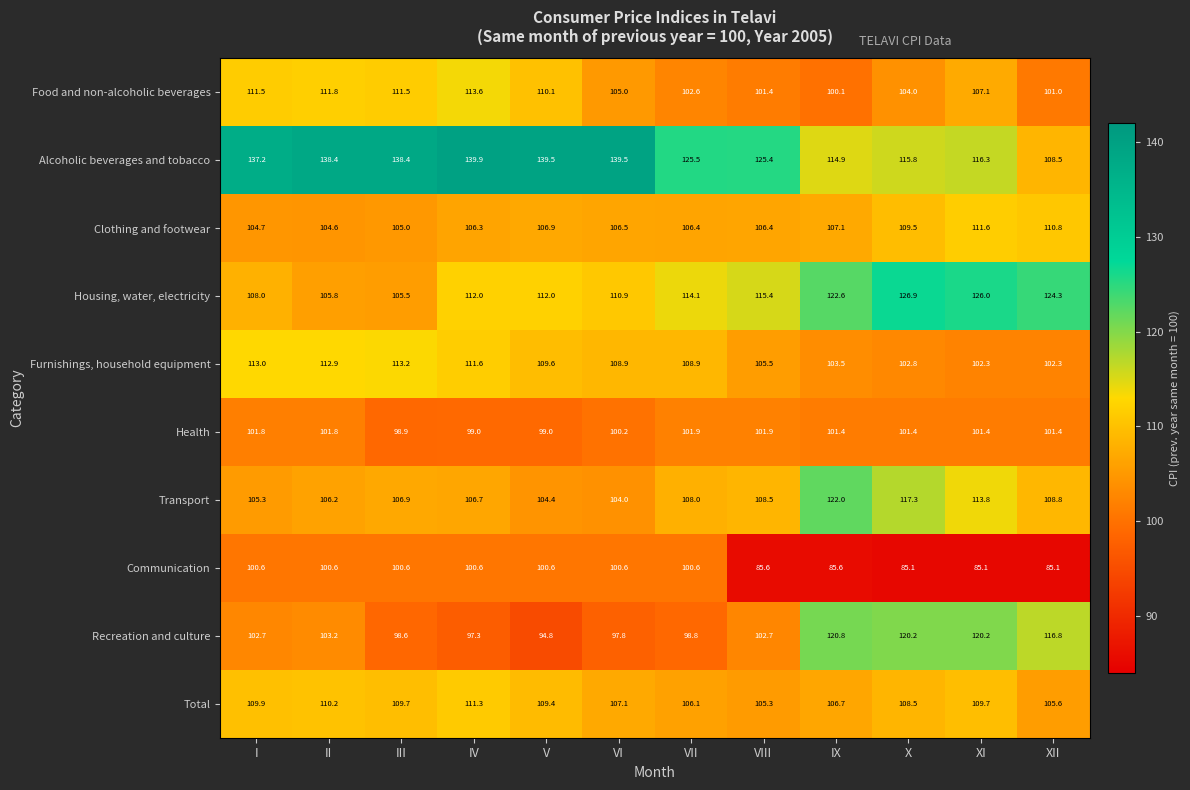

Which label corresponds to the largest value in the chart?

IV